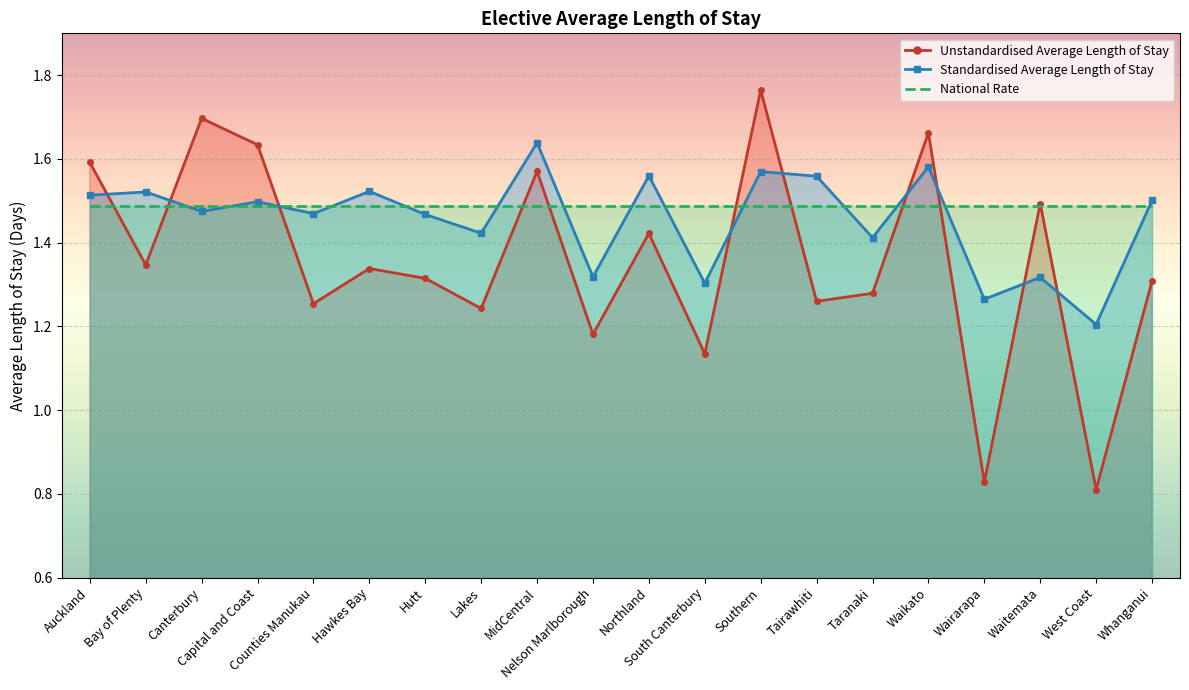

What is the label of the 17th point from the left?

Wairarapa